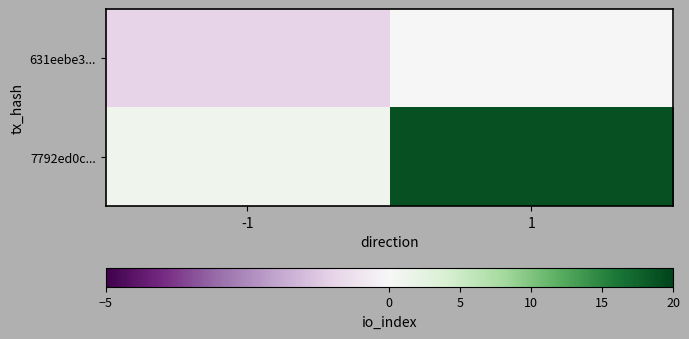

Reading left to right, extract all data points from this chart.

631eebe3...: -1=-1	1=0
7792ed0c...: -1=1	1=19